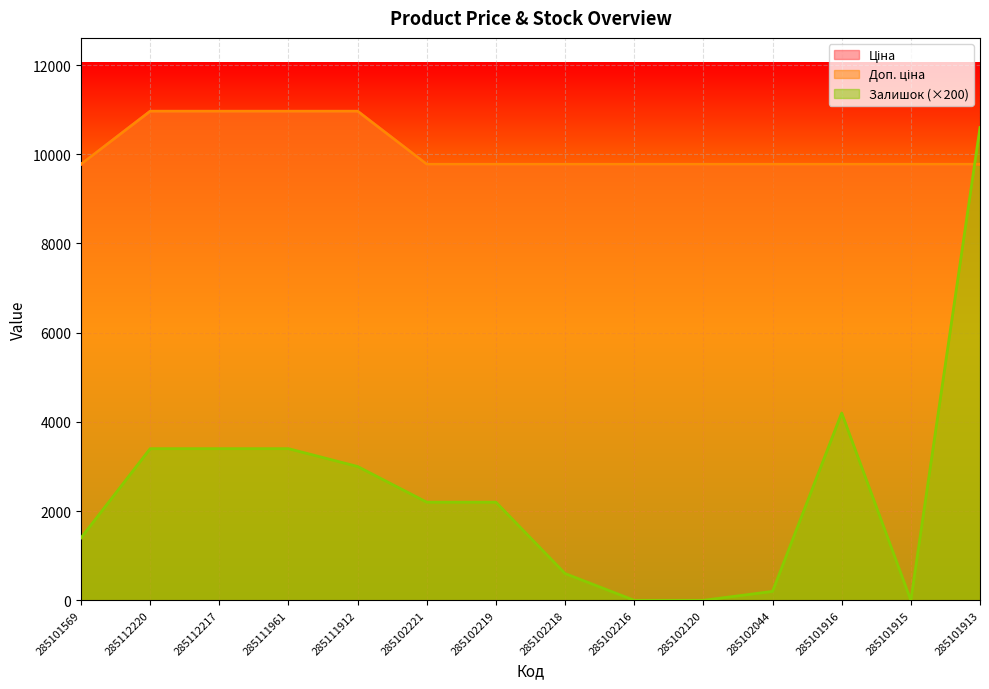

At which category is the sum across all series the highest?

285101913